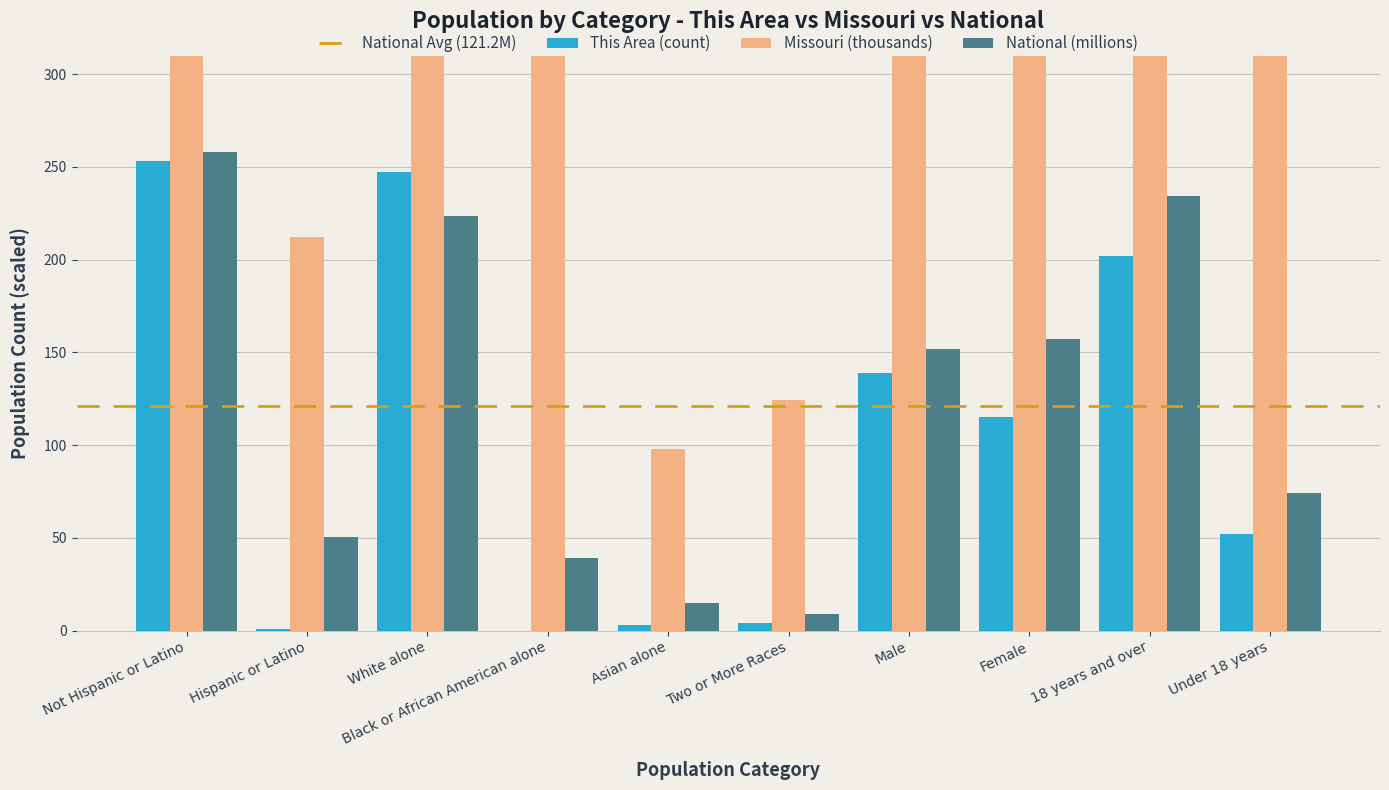

What is the spread (max minus min) of values at Male?

2794.5